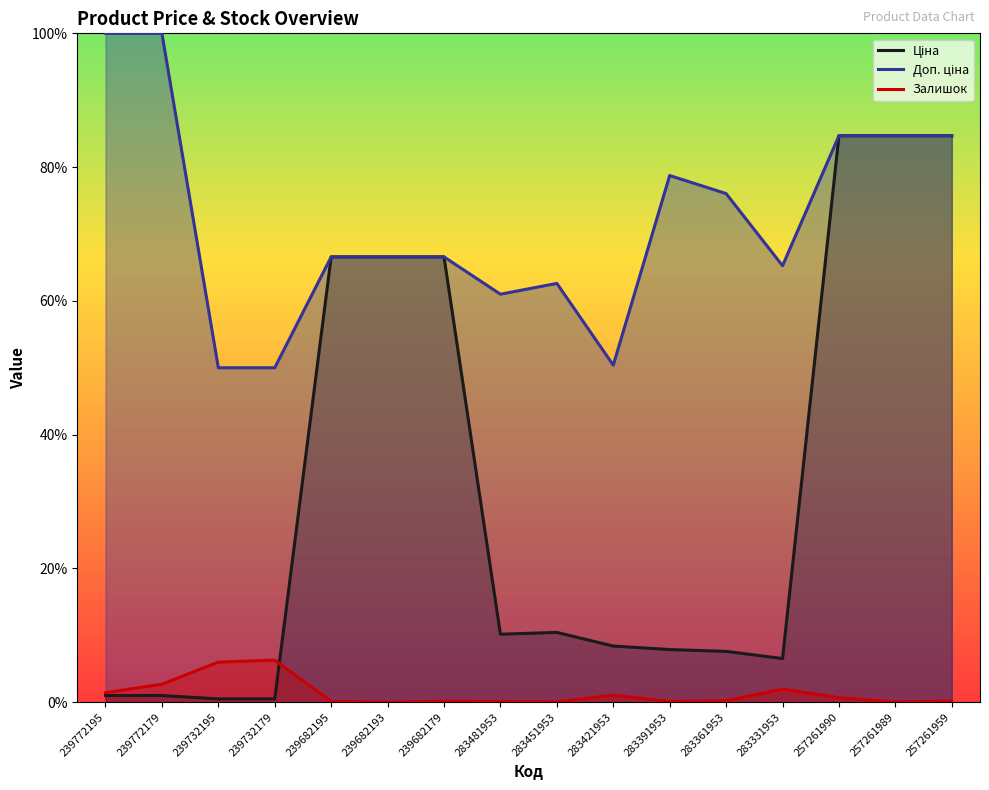

Reading right to left, list all the values displayed in this chart.

Ціна: 257261959=0.8	257261989=0.8	257261990=0.8	283331953=0.1	283361953=0.1	283391953=0.1	283421953=0.1	283451953=0.1	283481953=0.1	239682179=0.7	239682193=0.7	239682195=0.7	239732179=0.0	239732195=0.0	239772179=0.0	239772195=0.0
Доп. ціна: 257261959=0.8	257261989=0.8	257261990=0.8	283331953=0.7	283361953=0.8	283391953=0.8	283421953=0.5	283451953=0.6	283481953=0.6	239682179=0.7	239682193=0.7	239682195=0.7	239732179=0.5	239732195=0.5	239772179=1.0	239772195=1.0
Залишок: 257261959=0.0	257261989=0.0	257261990=0.0	283331953=0.0	283361953=0.0	283391953=0.0	283421953=0.0	283451953=0.0	283481953=0.0	239682179=0.0	239682193=0.0	239682195=0.0	239732179=0.1	239732195=0.1	239772179=0.0	239772195=0.0